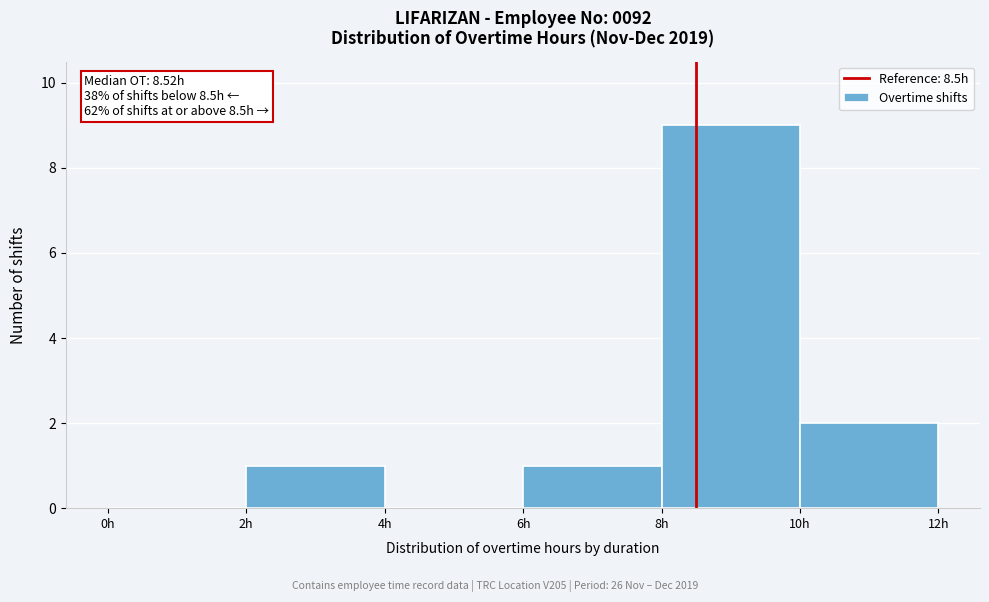

Which range on the x-axis has the tallest bar?

8 to 10